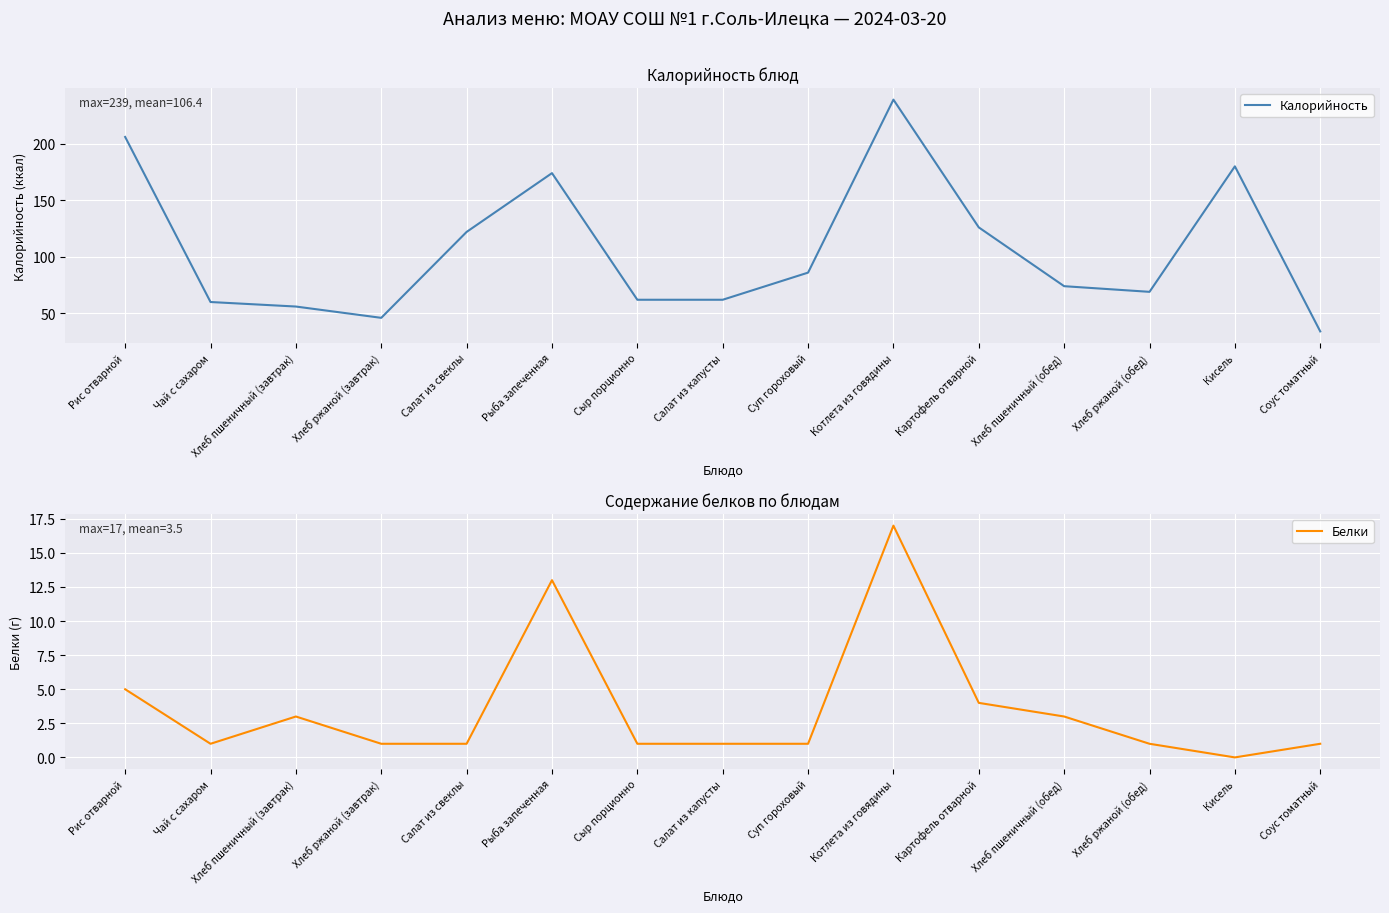

At which category does Калорийность reach its first local valley?

Хлеб ржаной (завтрак)